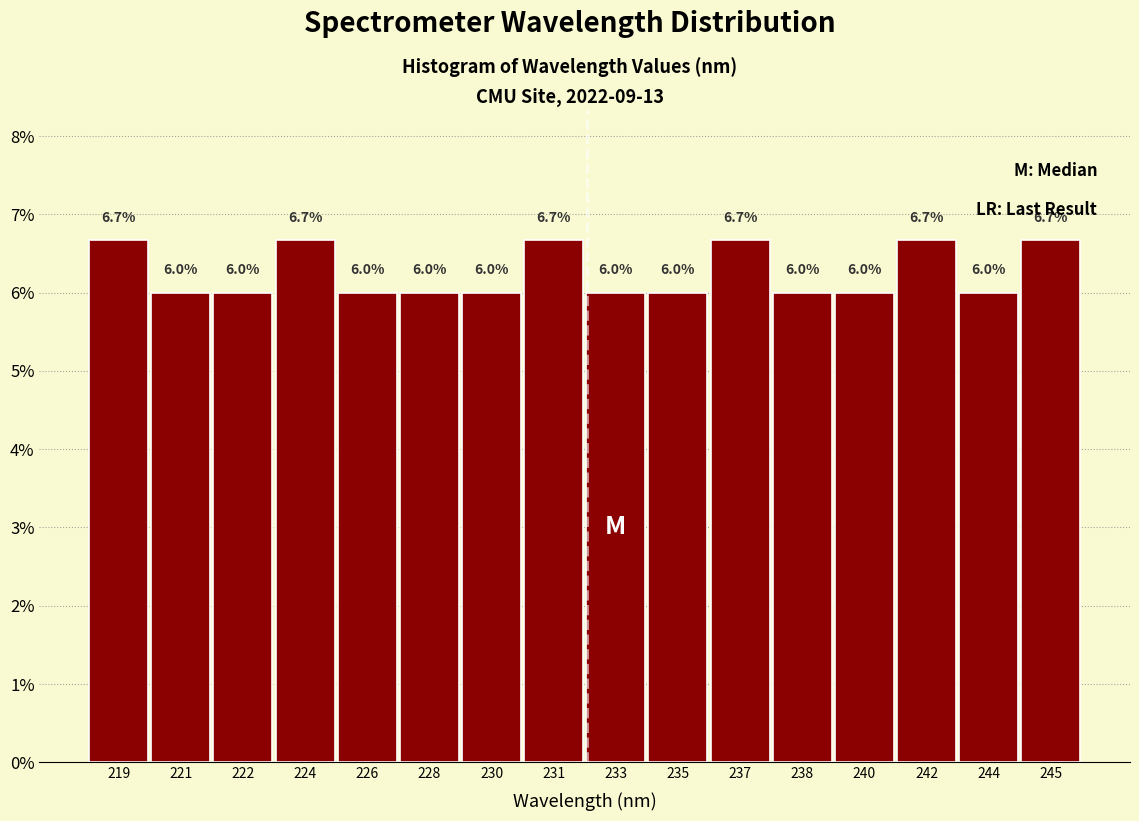

Are the bars horizontal?

No